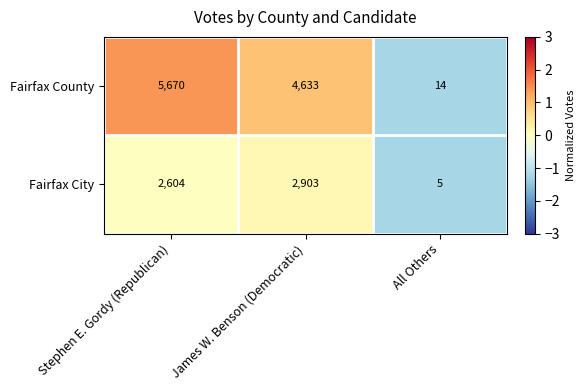

What is the difference between the Fairfax County values at All Others and Stephen E. Gordy (Republican)?

5656